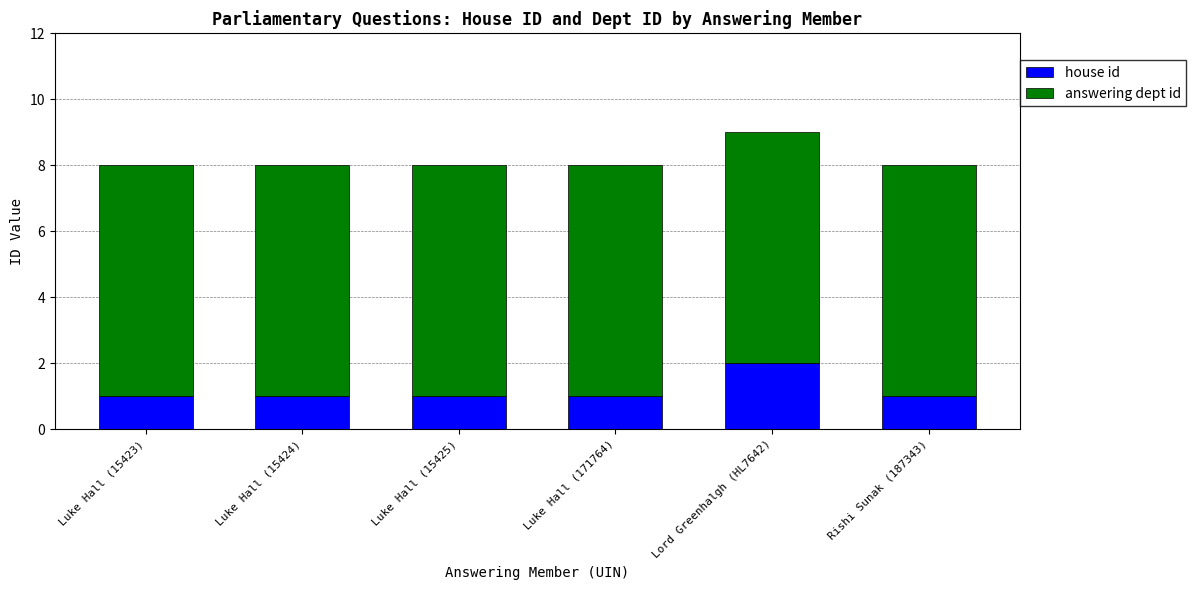

Which category has the highest value in the house id series?

Lord Greenhalgh (HL7642)